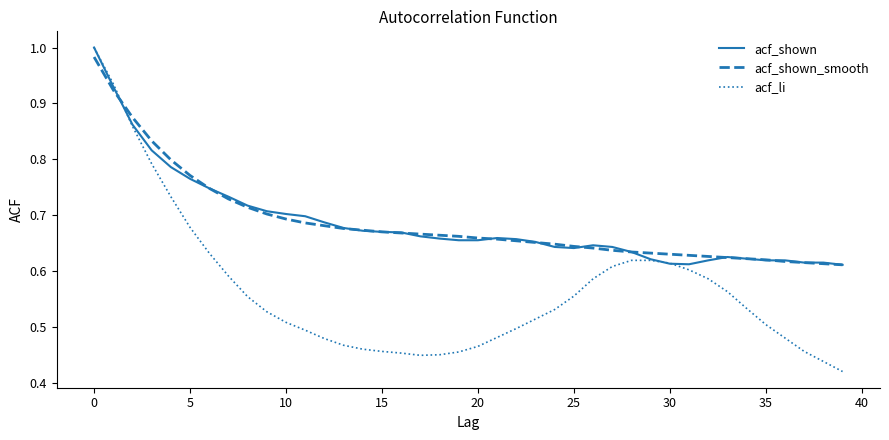

Which series has the widest spread of values?

acf_li